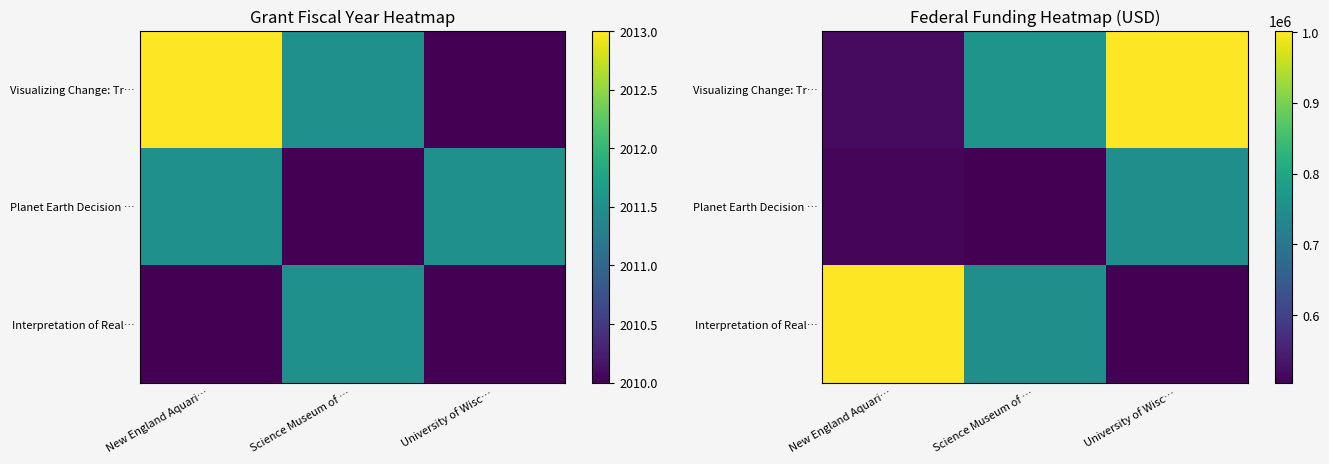

At which label is Planet Earth Decision … closest to 628198?

New England Aquari…